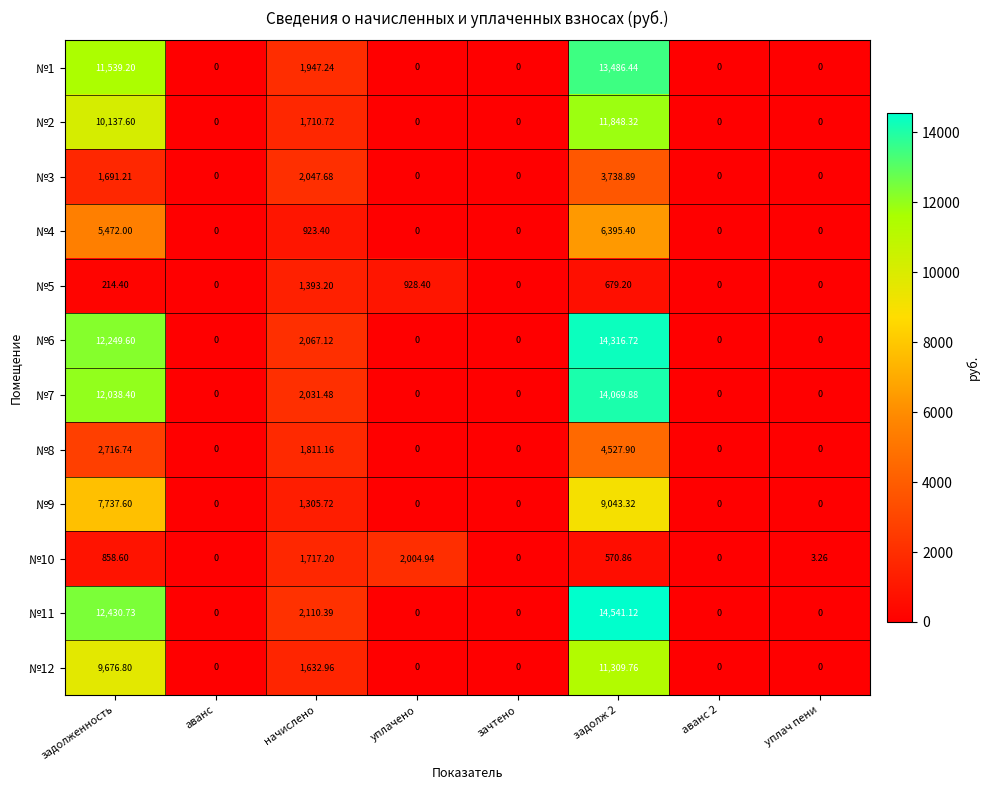

At which category does the chart reach its peak across all series?

задолж 2